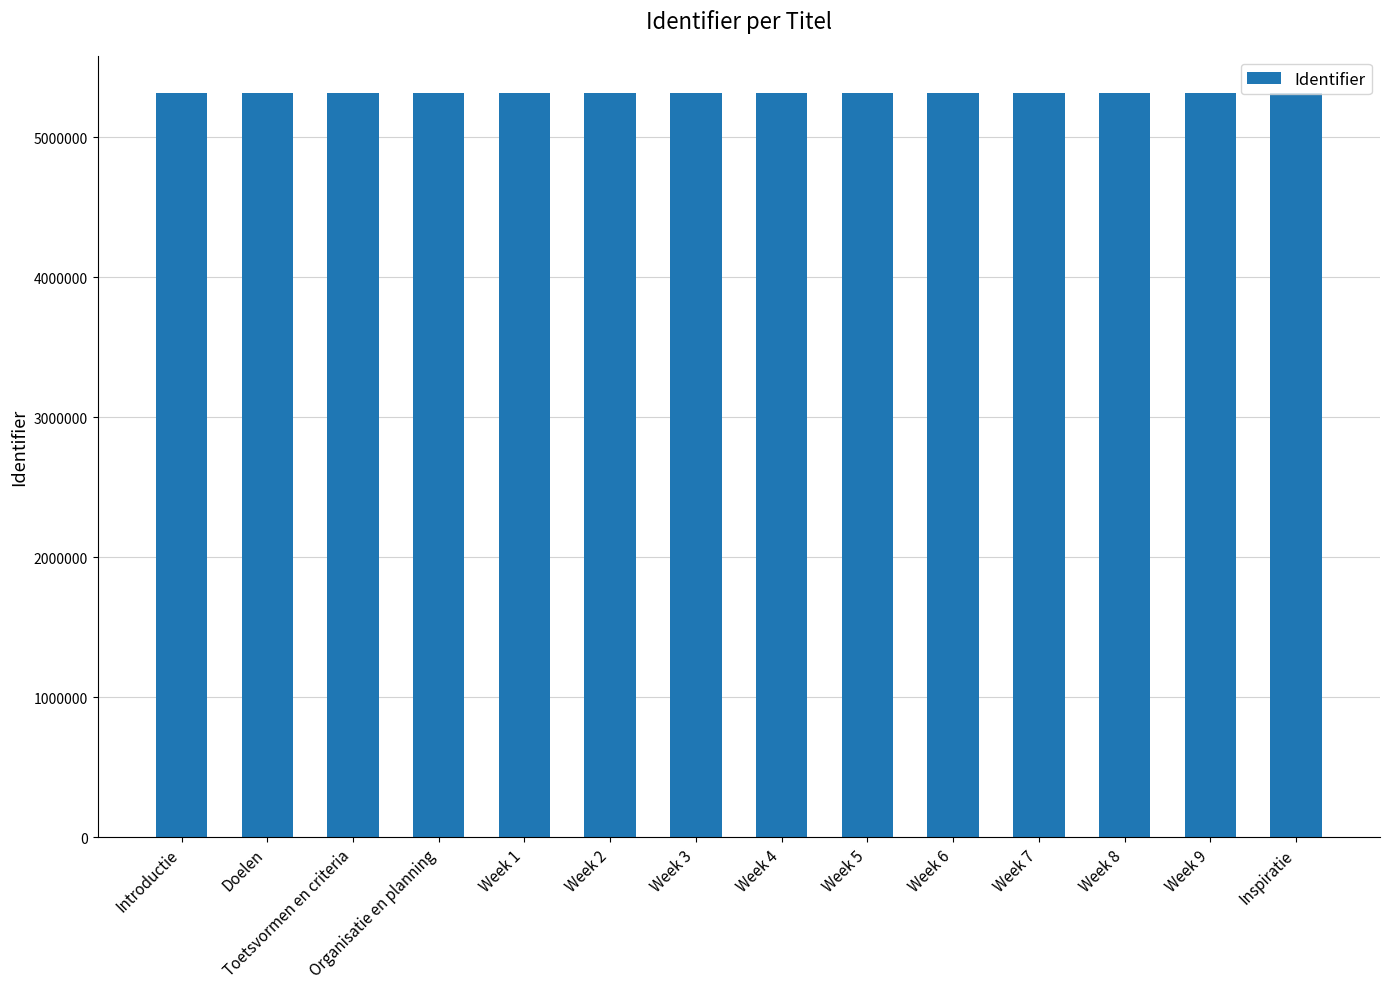

What is the change in value from Introductie to Doelen?

+2